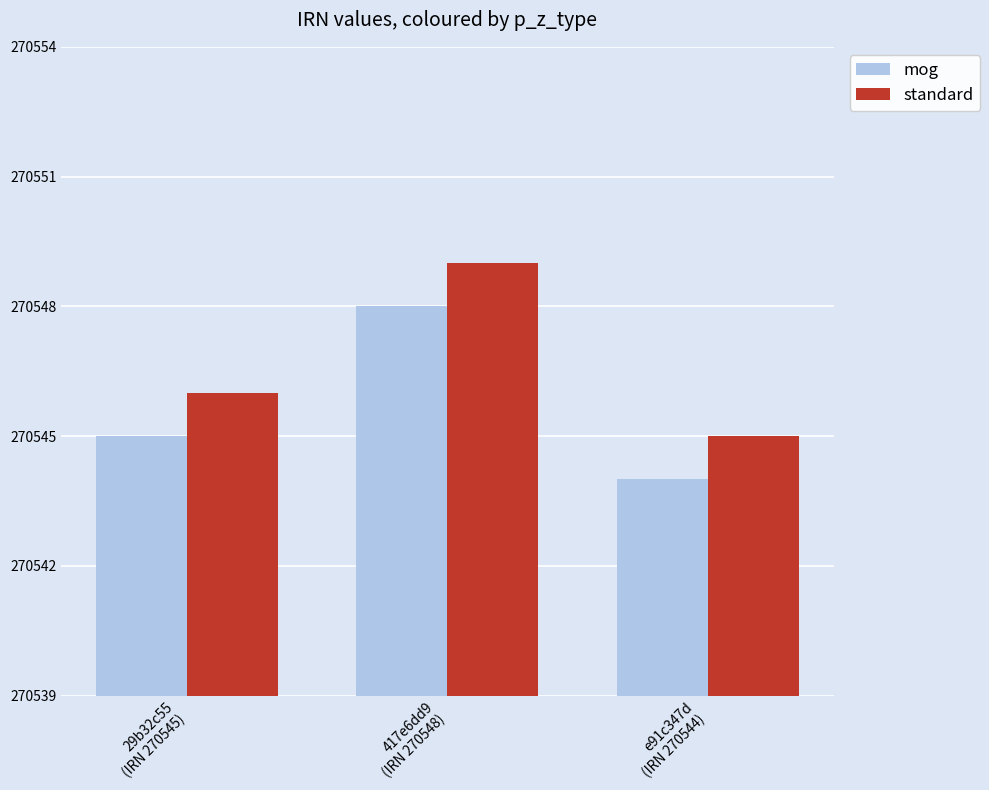

How many distinct data groups are displayed?

2